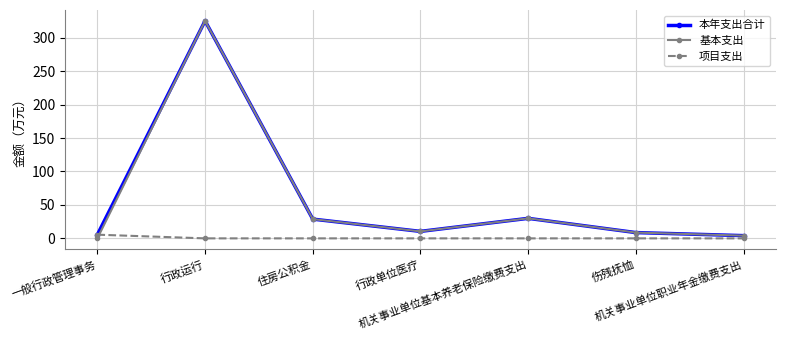

What is the value of the 本年支出合计 point at the 5th from the left?

29.9